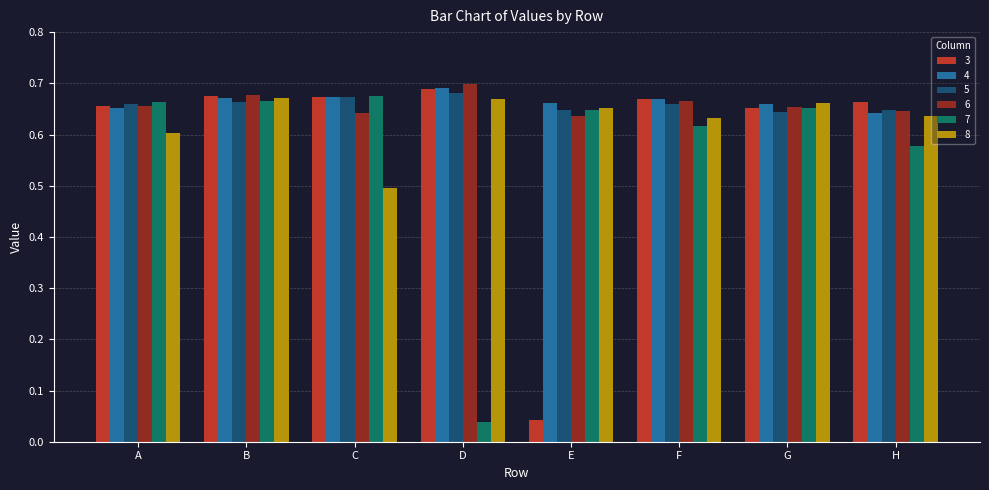

How many data points does each series have?

8